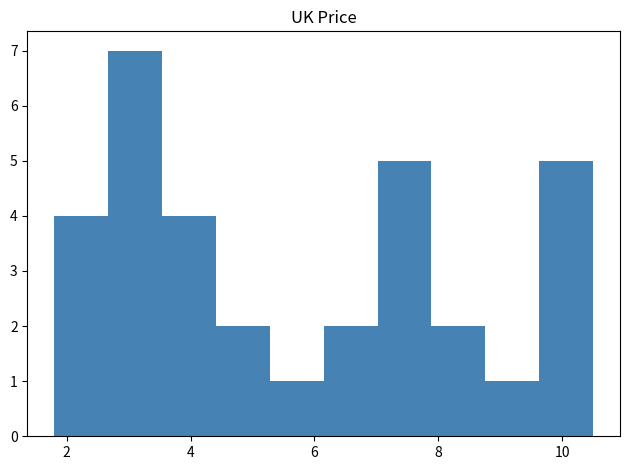

How tall is the bar that spans 8.8 to 9.6 on the x-axis? Neither the bar edges nor the heights are printed on the chart, so give them approximately, as read against the axes.

1